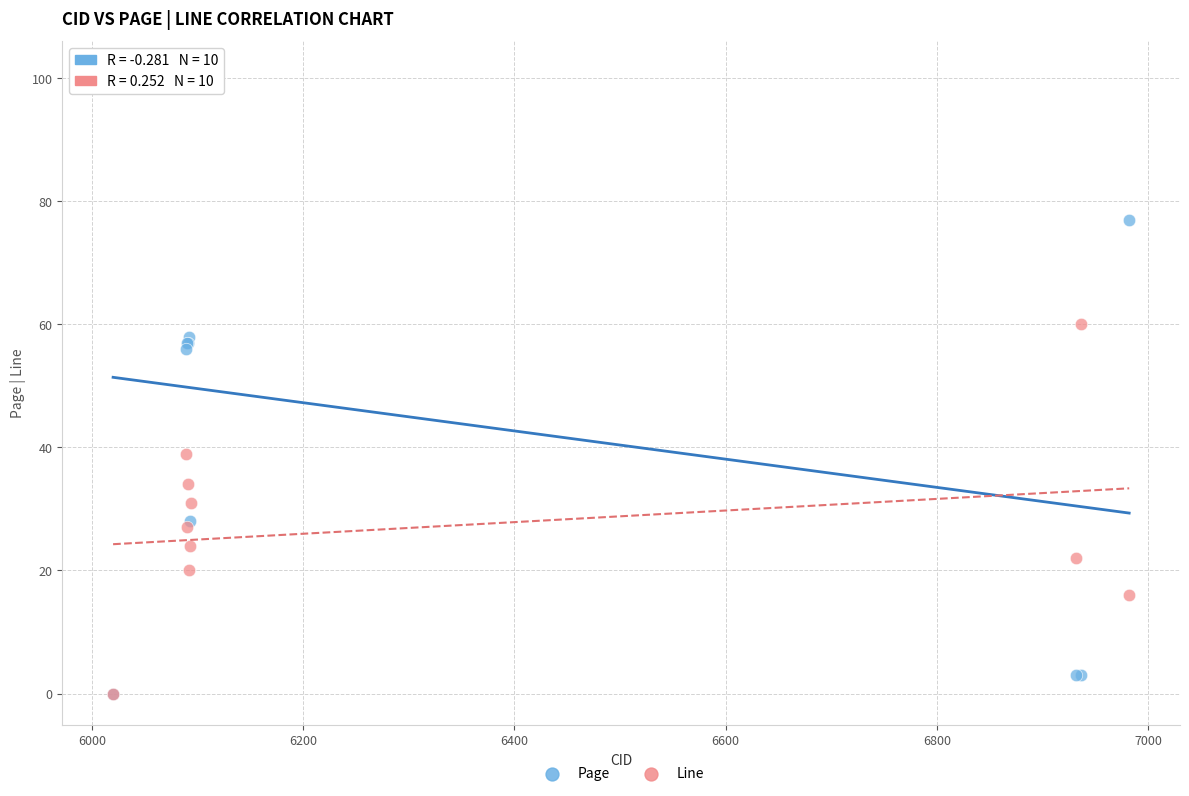

What are all the series names shown in the legend?

Page, Line